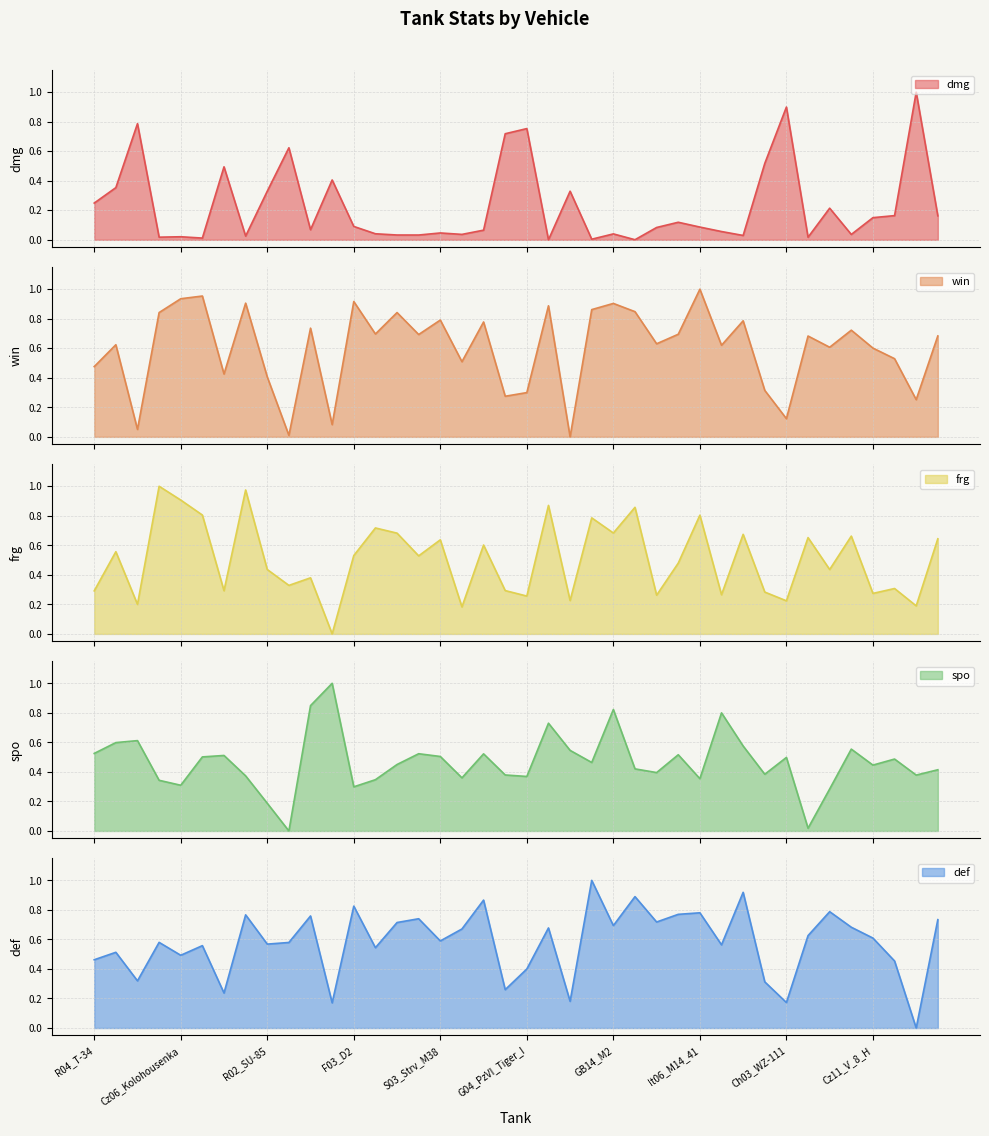

At F01_RenaultFT, list the series in order from largest to smallest.

def, win, frg, spo, dmg